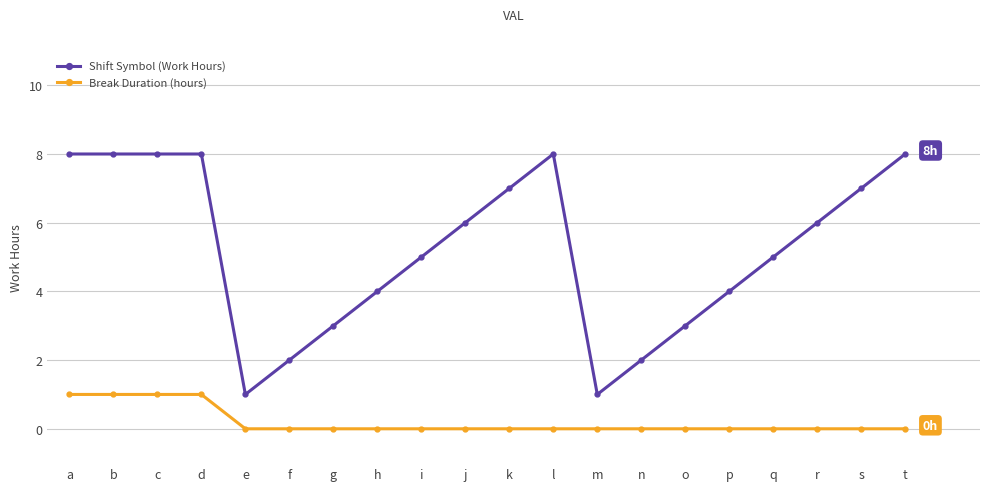

List the series in order of their peak value, lowest first.

Break Duration (hours), Shift Symbol (Work Hours)